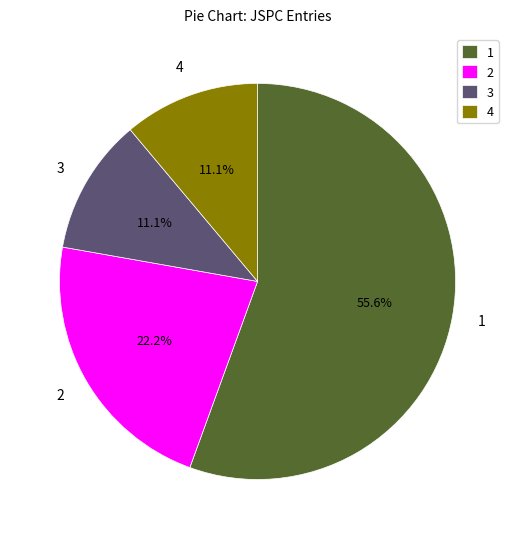

How many segments does this pie chart have?

4